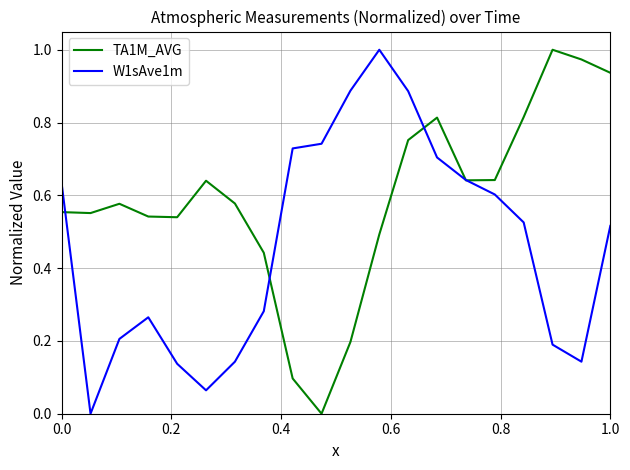

Does the chart display data point markers on the line(s)?

No